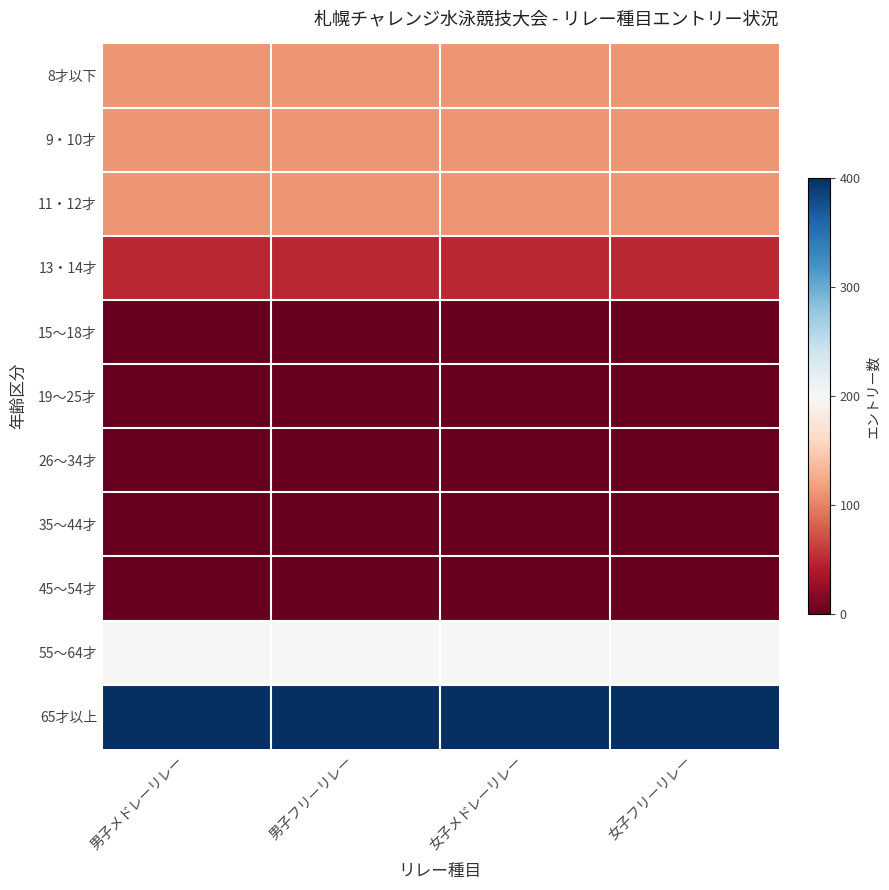

At how many categories does at least one series exceed 0?

4